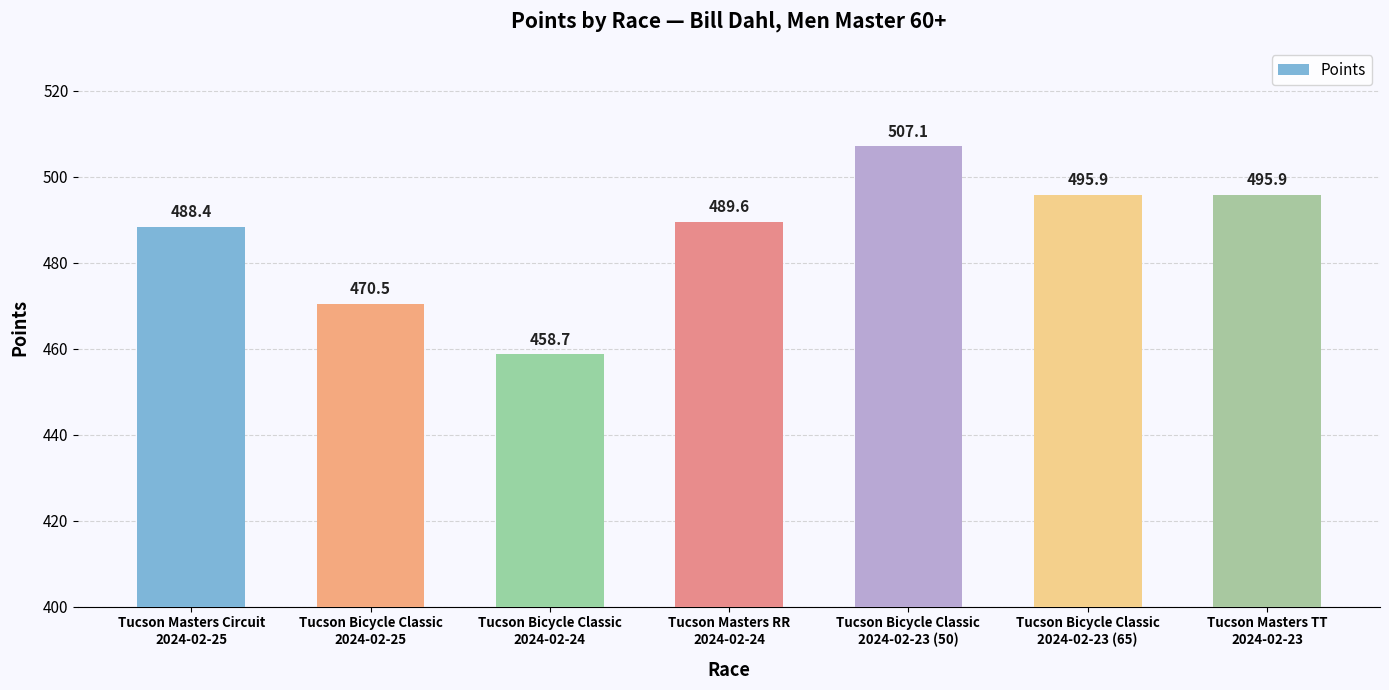

What is the average value?

486.6